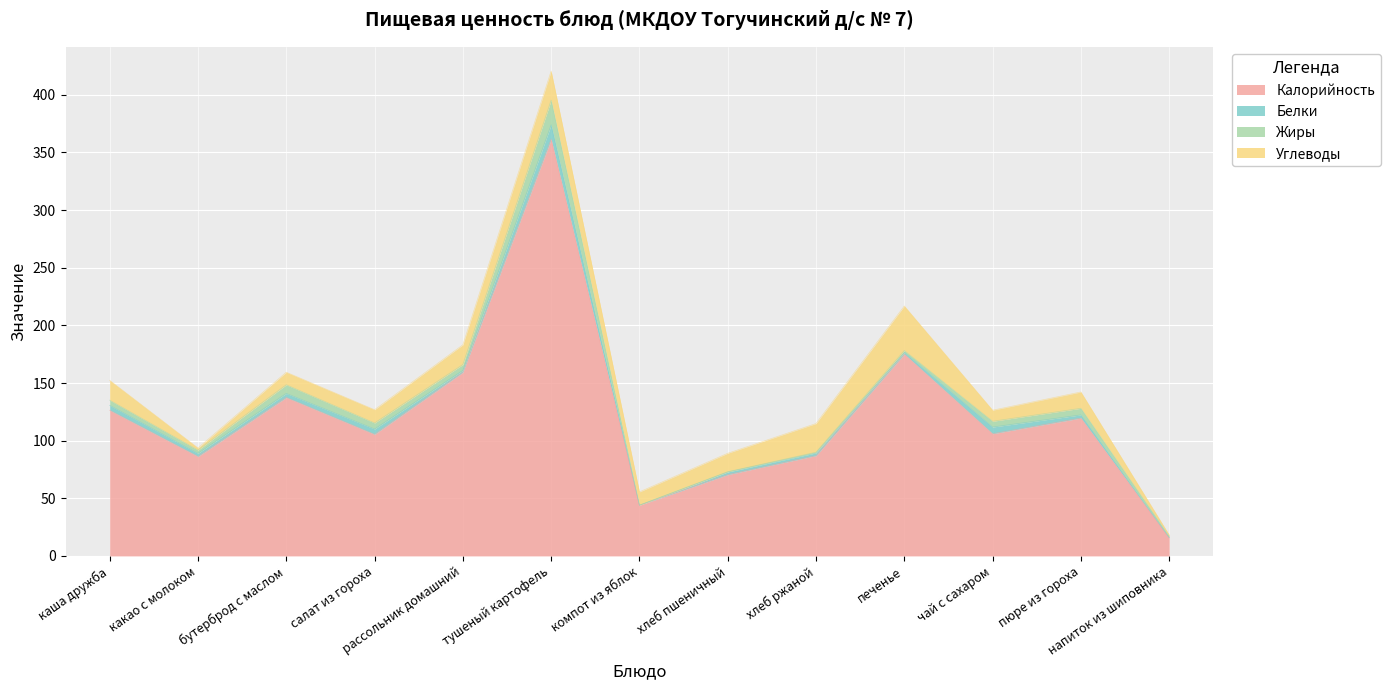

What is the average value of the Белки series?

3.4